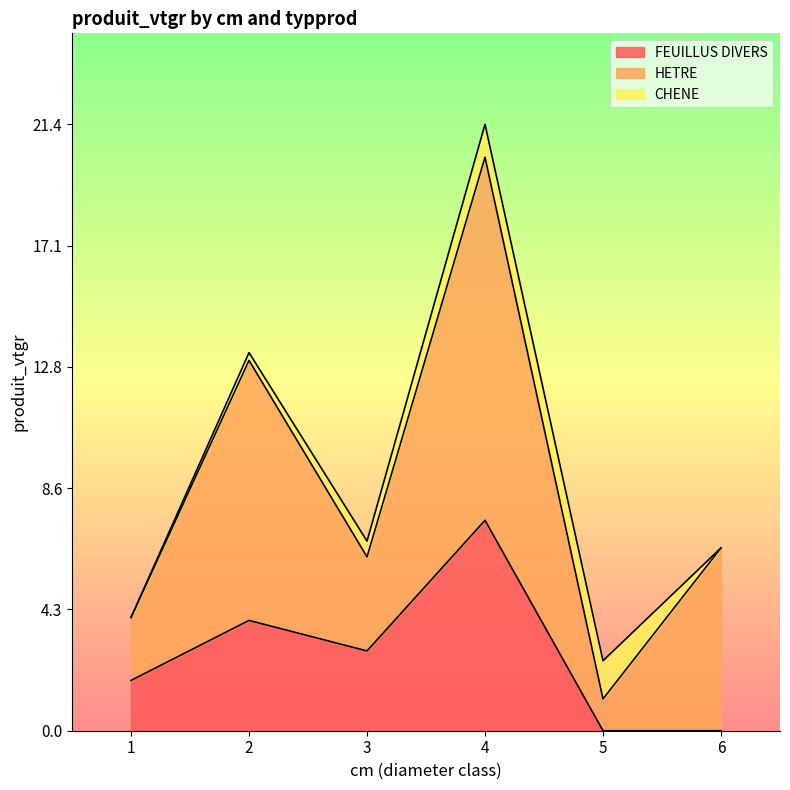

How many values in the FEUILLUS DIVERS series exceed 2?

3